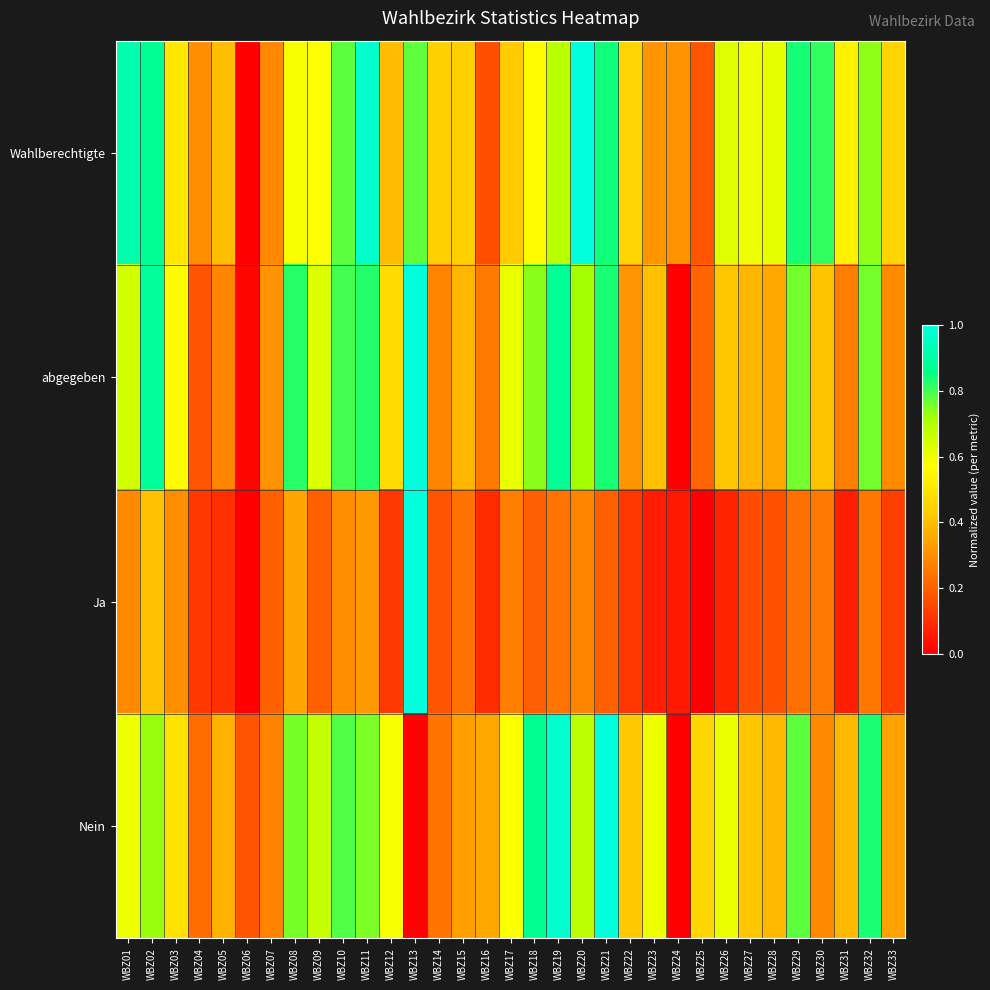

At which category is the sum across all series the highest?

WBZ02